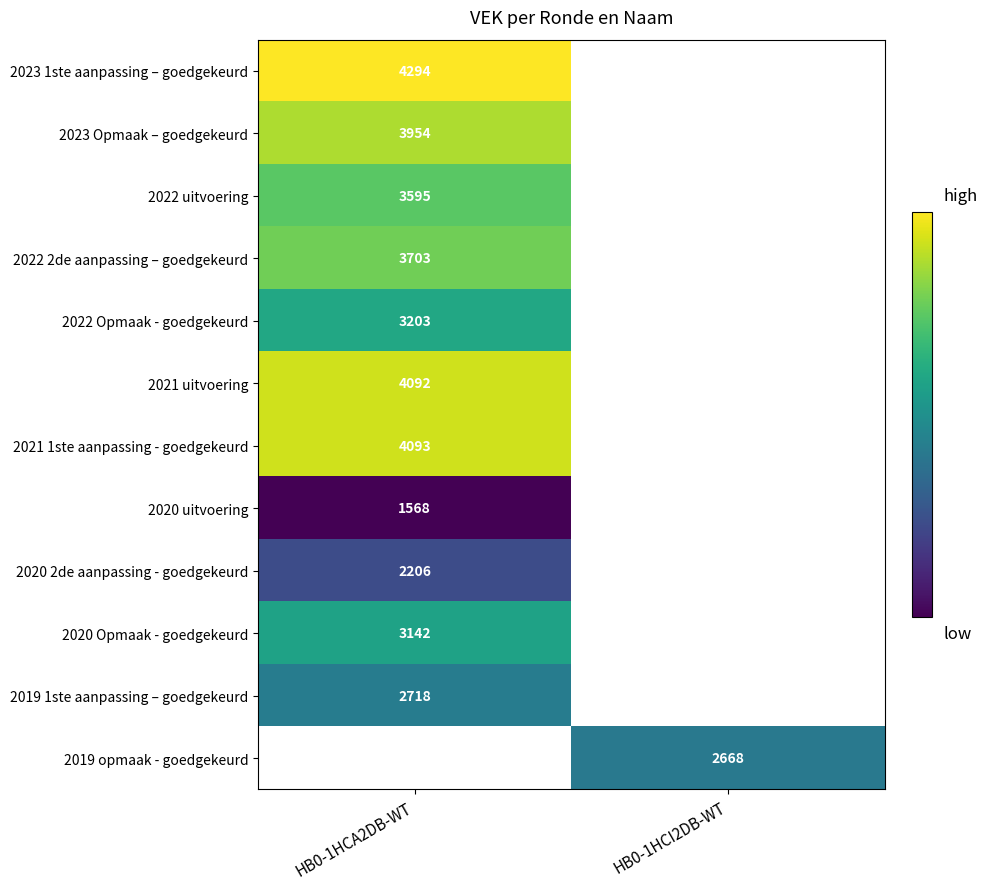

True or false: 2020 2de aanpassing - goedgekeurd has a value of 3557 at HB0-1HCA2DB-WT.

False